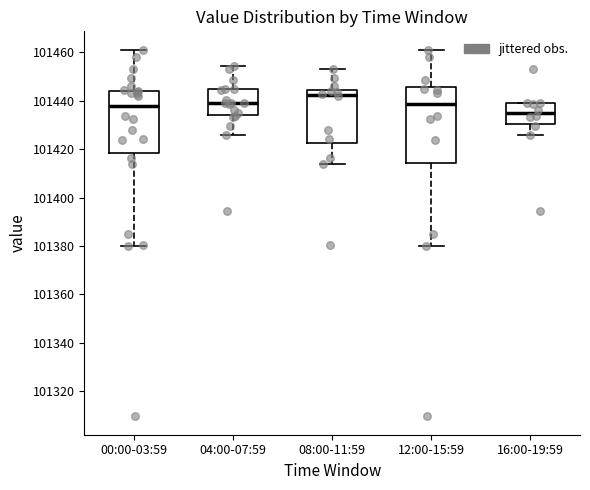

Reading left to right, read every box against the y-axis: the position of its median line, the range the box covers, and the ends of its whiskers. The values are not printed on the chart, so give them approximately, as read against the axis.

00:00-03:59: median 101438, box 101418 to 101444, whiskers 101380 to 101462
04:00-07:59: median 101438, box 101434 to 101444, whiskers 101426 to 101454
08:00-11:59: median 101442, box 101422 to 101444, whiskers 101414 to 101454
12:00-15:59: median 101438, box 101414 to 101446, whiskers 101380 to 101462
16:00-19:59: median 101436, box 101430 to 101438, whiskers 101426 to 101440